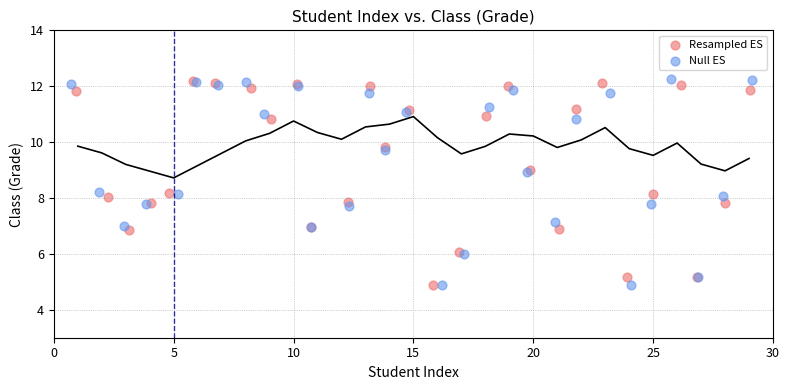

What are all the series names shown in the legend?

Resampled ES, Null ES